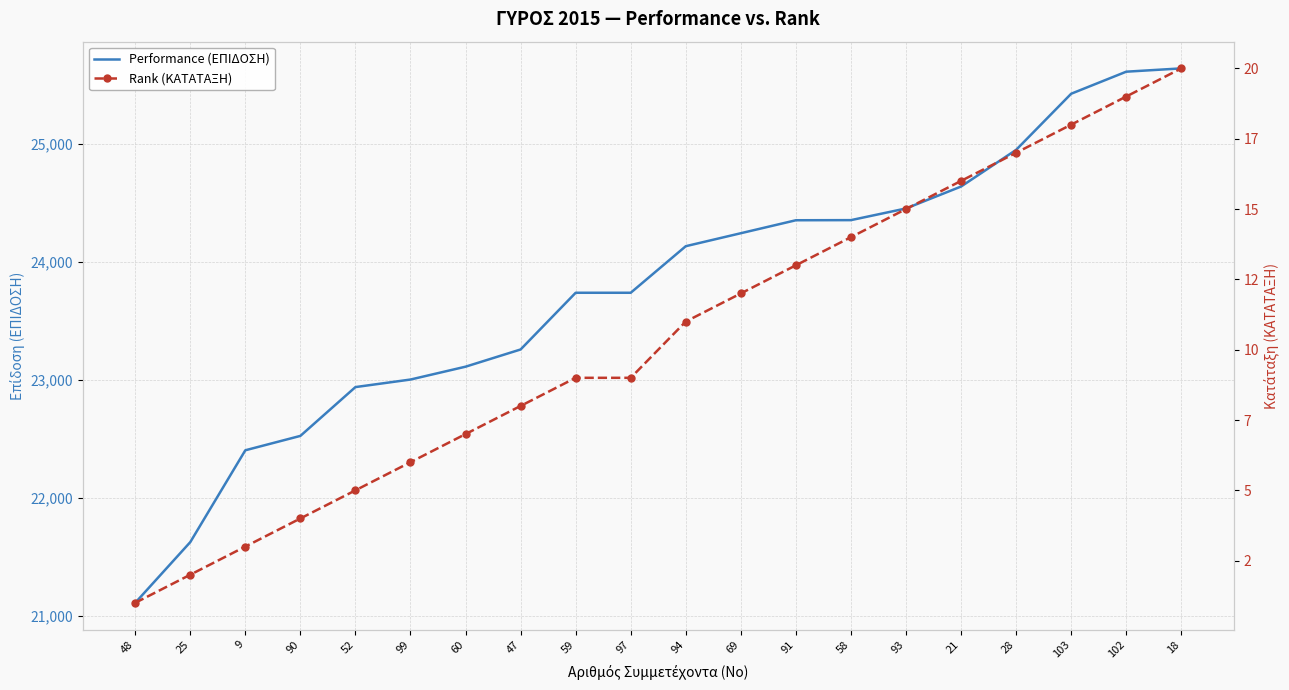

List the series in order of their peak value, lowest first.

Rank (ΚΑΤΑΤΑΞΗ), Performance (ΕΠΙΔΟΣΗ)